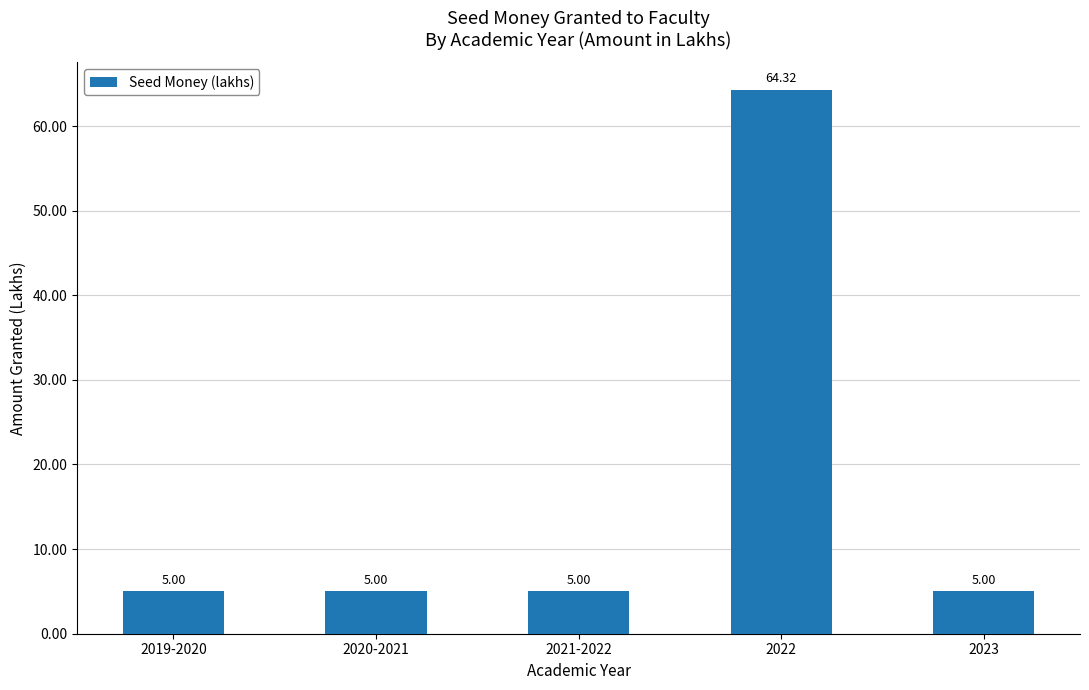

What is the difference between the maximum and minimum values?

59.3